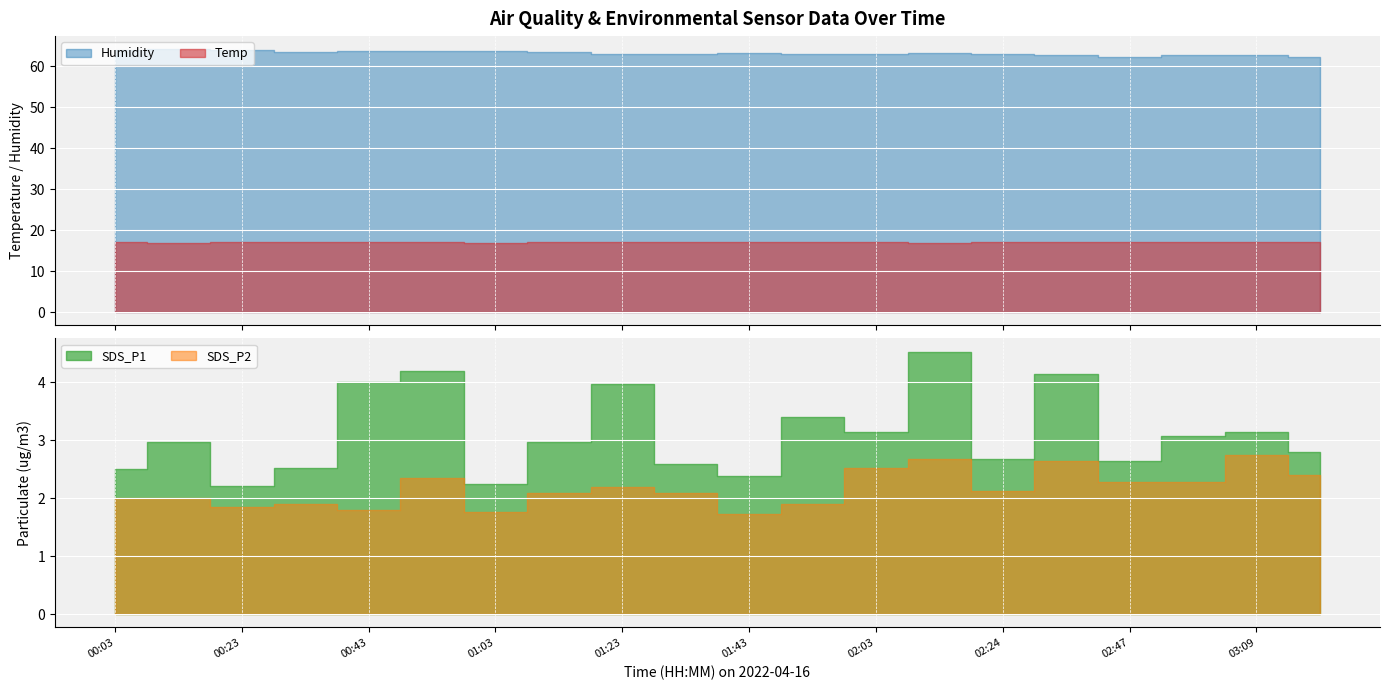

Between 01:43 and 03:09, which series saw the biggest shift?

SDS_P2